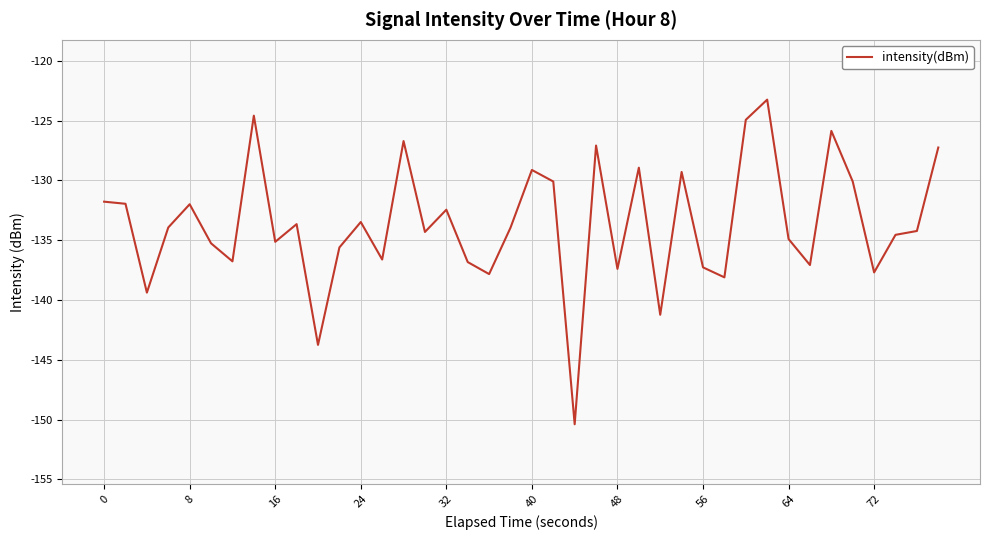

What is the smallest value displayed?

-150.4